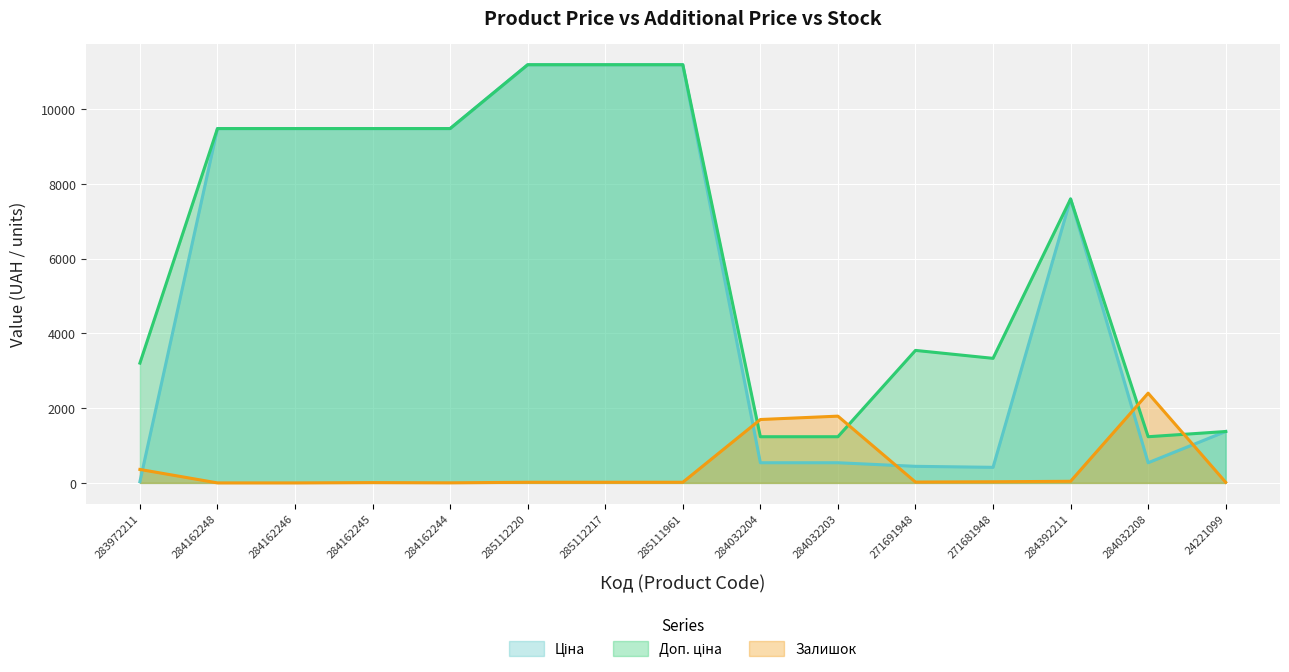

Reading right to left, list all the values displayed in this chart.

Ціна: 1375.4	539.0	7596.5	416.6	443.1	539.0	539.0	11188.2	11188.2	11188.2	9480.1	9480.1	9480.1	9480.1	32.0
Доп. ціна: 1375.0	1235.4	7596.5	3332.5	3545.0	1235.4	1235.4	11188.2	11188.2	11188.2	9480.1	9480.1	9480.1	9480.1	3205.0
Залишок: 16.0	2401.0	43.0	30.0	22.0	1786.0	1696.0	17.0	17.0	17.0	2.0	8.0	0.0	0.0	360.0